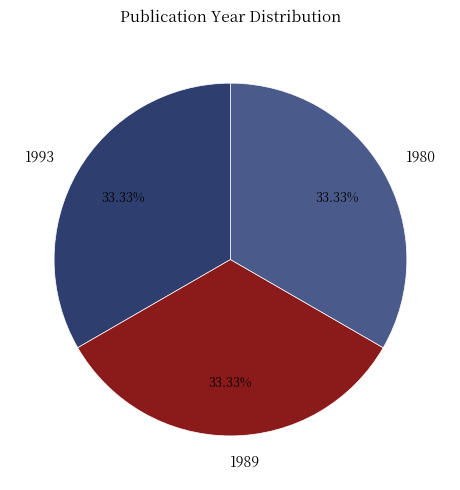

True or false: 1993 accounts for 33% of the total.

True